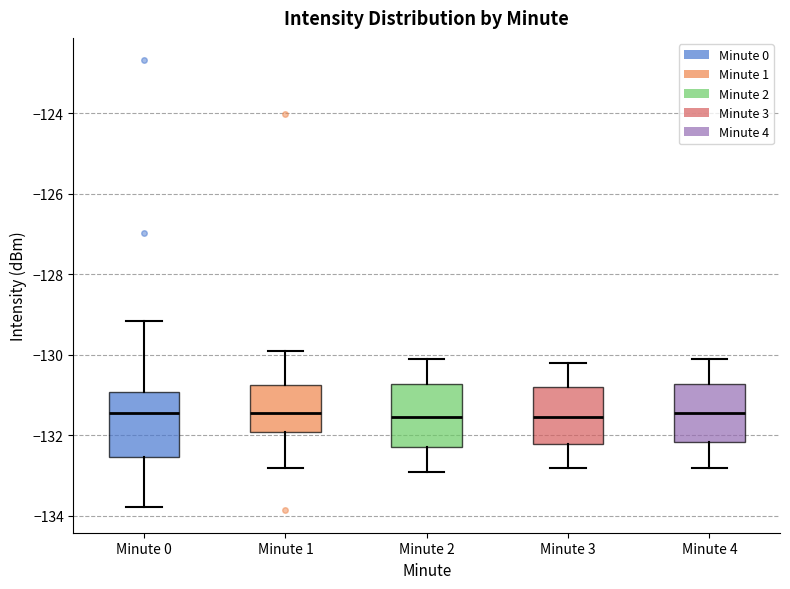

Reading left to right, read every box against the y-axis: the position of its median line, the range the box covers, and the ends of its whiskers. The values are not printed on the chart, so give them approximately, as read against the axis.

Minute 0: median -131.4, box -132.6 to -131.0, whiskers -133.8 to -129.2
Minute 1: median -131.4, box -132.0 to -130.8, whiskers -132.8 to -130.0
Minute 2: median -131.6, box -132.2 to -130.8, whiskers -132.8 to -130.0
Minute 3: median -131.6, box -132.2 to -130.8, whiskers -132.8 to -130.2
Minute 4: median -131.4, box -132.2 to -130.8, whiskers -132.8 to -130.0